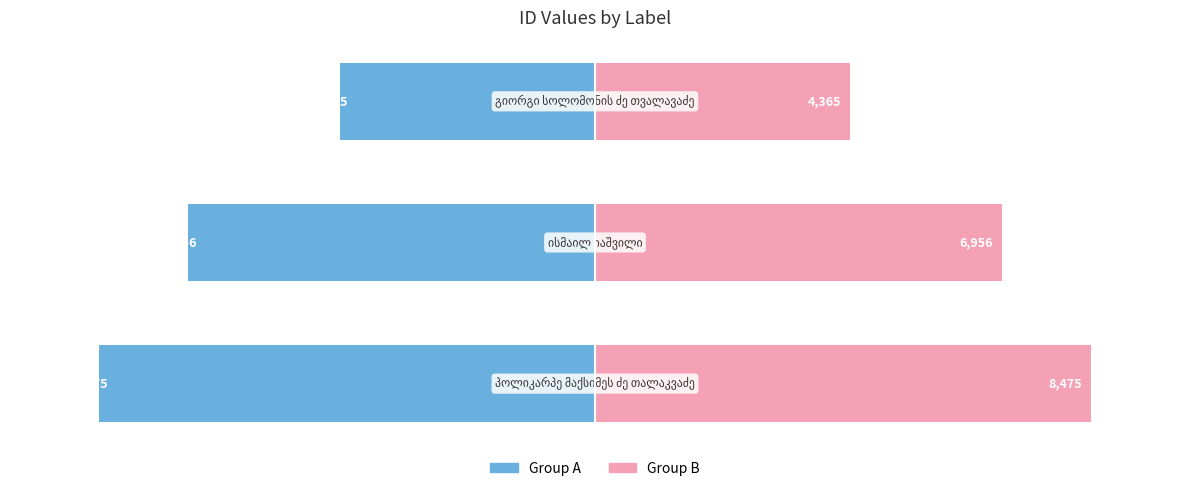

What is the spread (max minus min) of values at 1?

13912